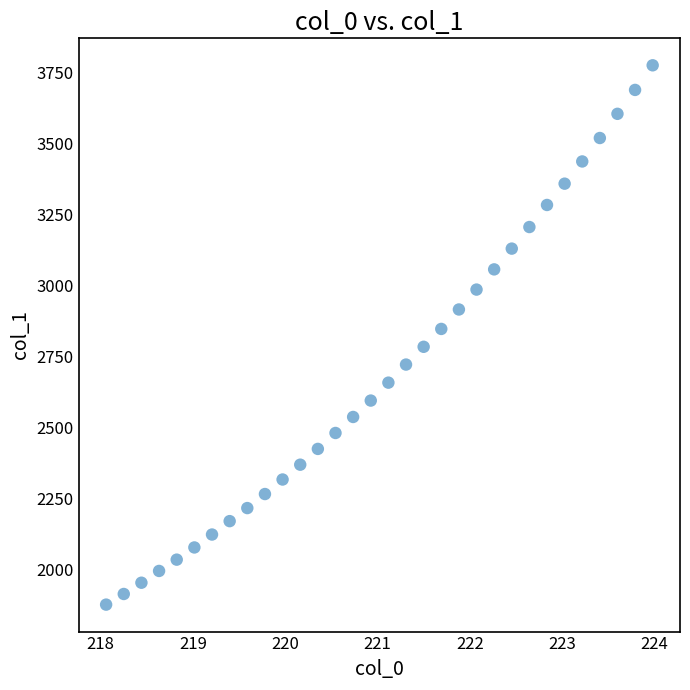

What is the range of X values (max minus min)?

5.9